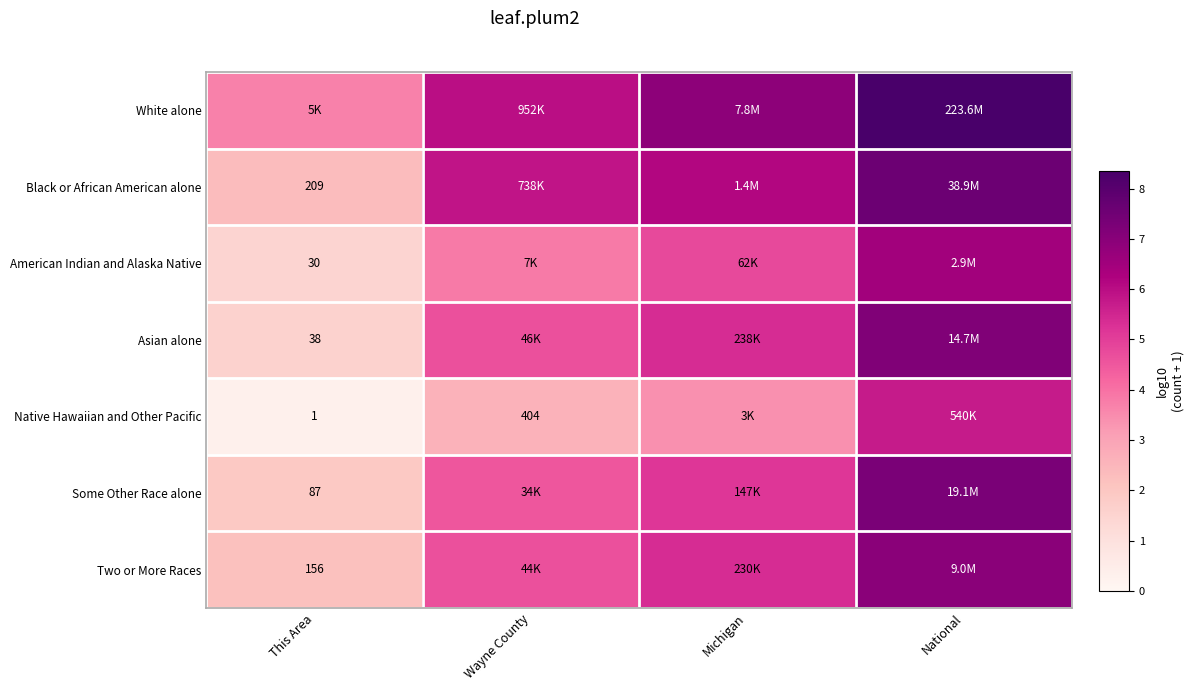

List the labels in order of Two or More Races value, largest first.

National, Michigan, Wayne County, This Area